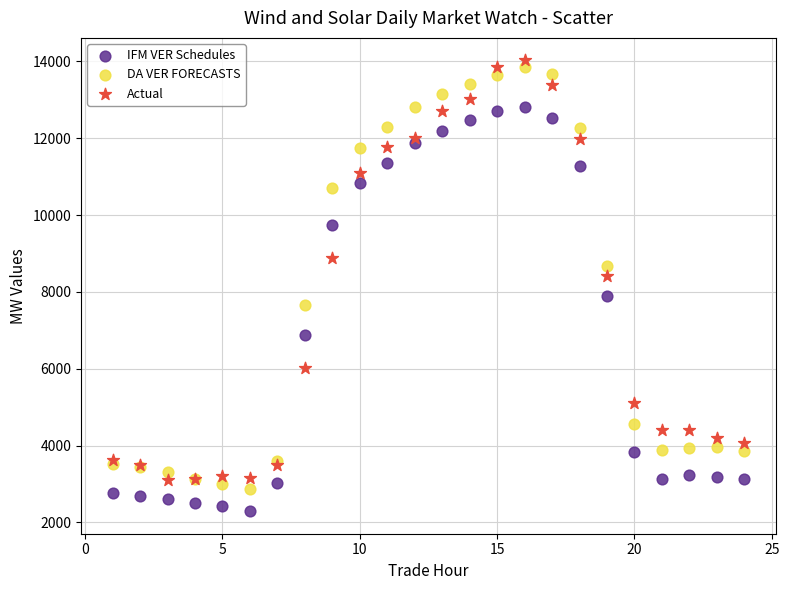

Which series contains the lowest Y value?

IFM VER Schedules